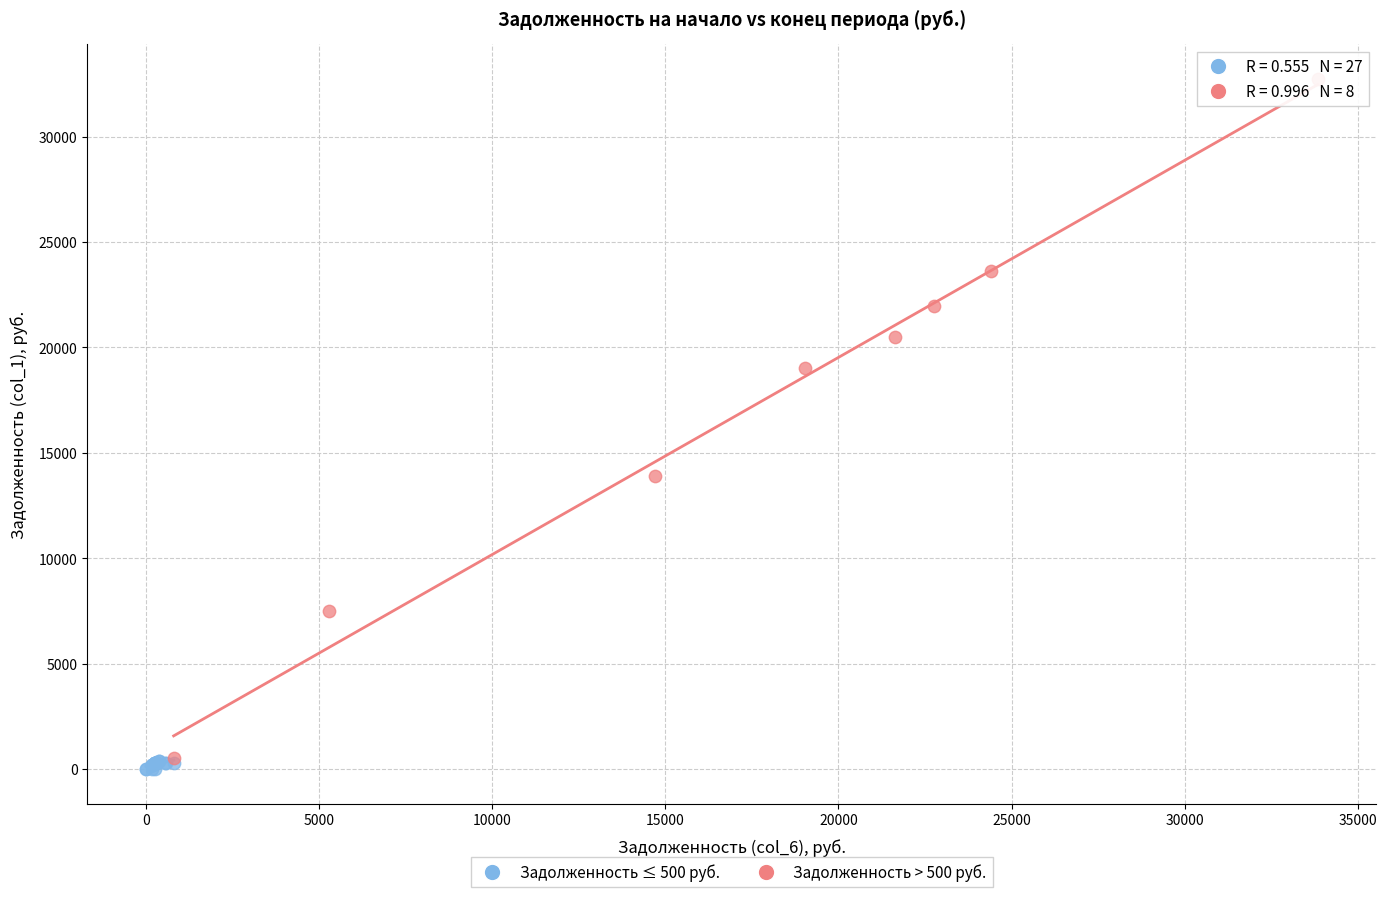

Which series has the largest Y range (max minus min)?

Задолженность > 500 руб.